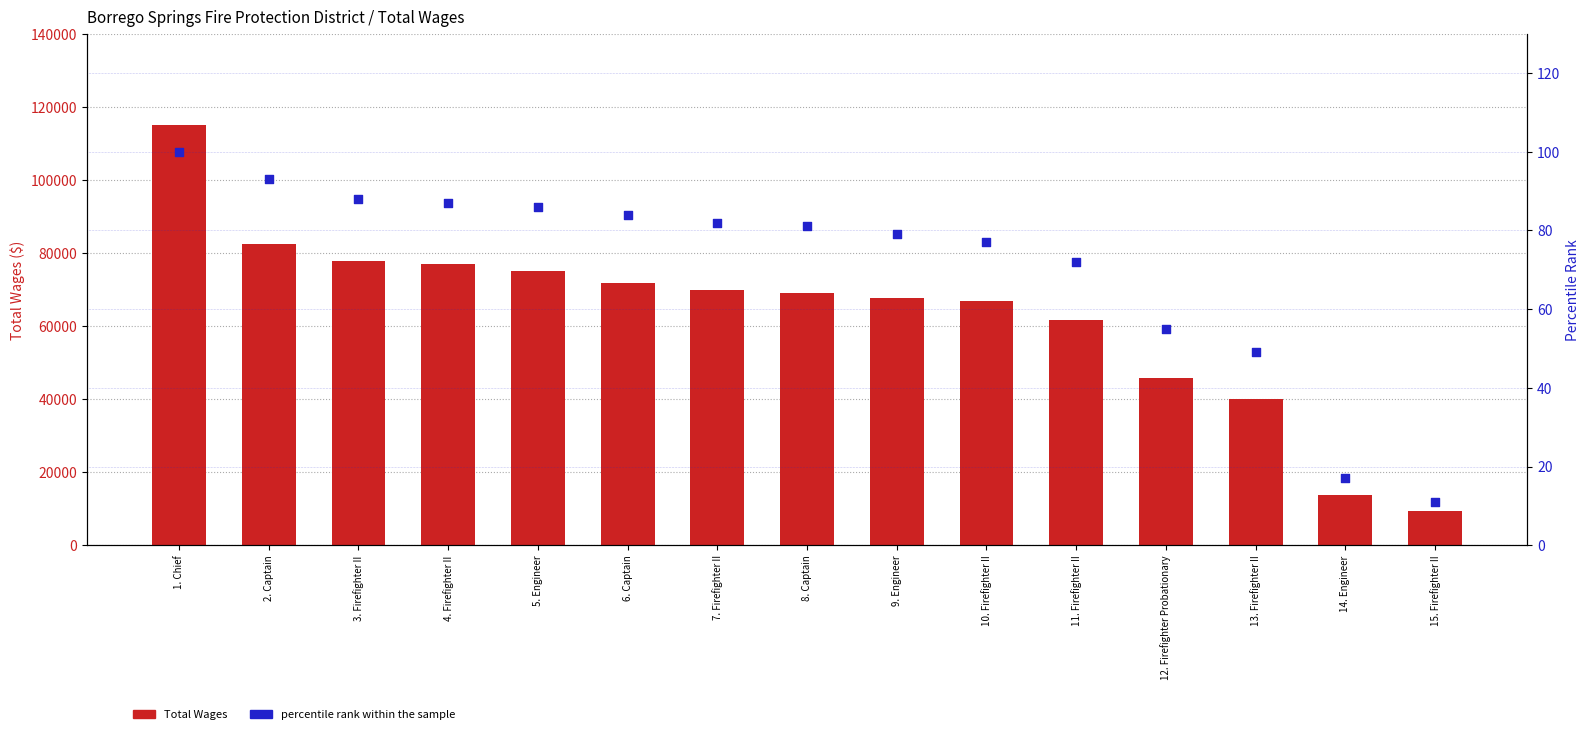

Which series contains the highest Y value?

Total Wages